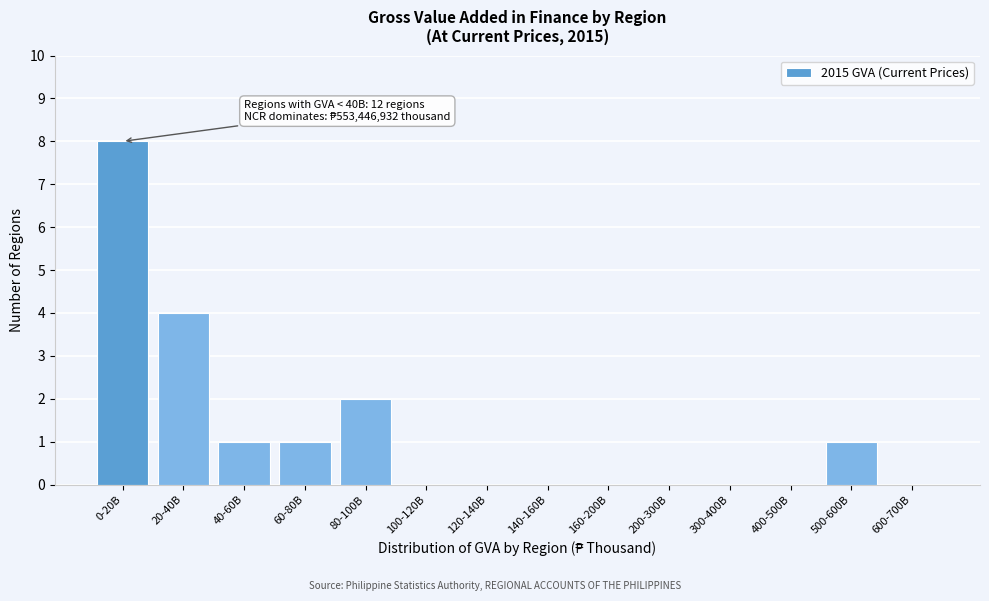

Reading left to right, transcribe all the data shown in this chart.

0-20B=8	20-40B=4	40-60B=1	60-80B=1	80-100B=2	100-120B=0	120-140B=0	140-160B=0	160-200B=0	200-300B=0	300-400B=0	400-500B=0	500-600B=1	600-700B=0